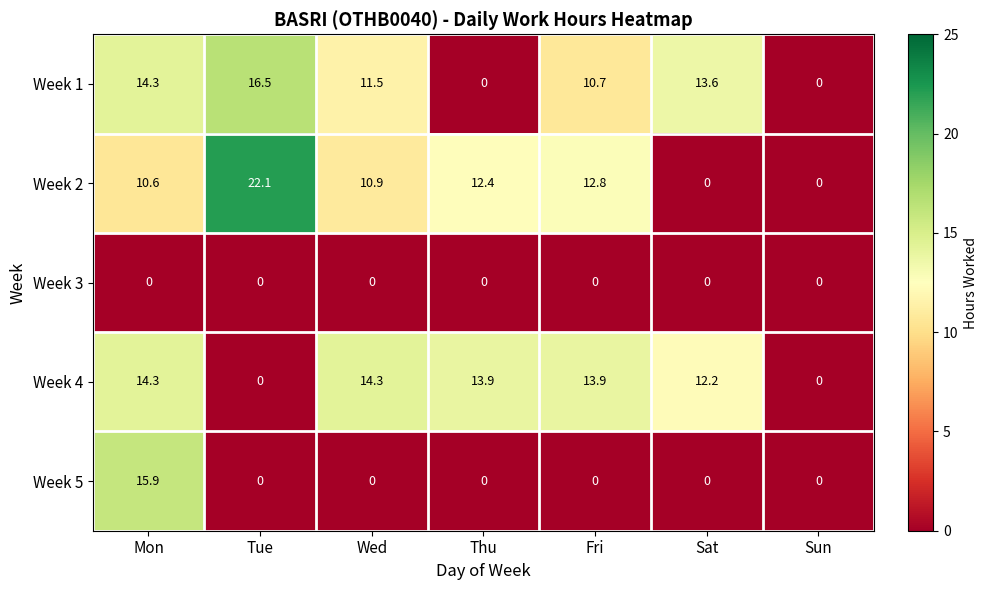

Is the value of Week 4 at Mon greater than the value of Week 1 at Tue?

No